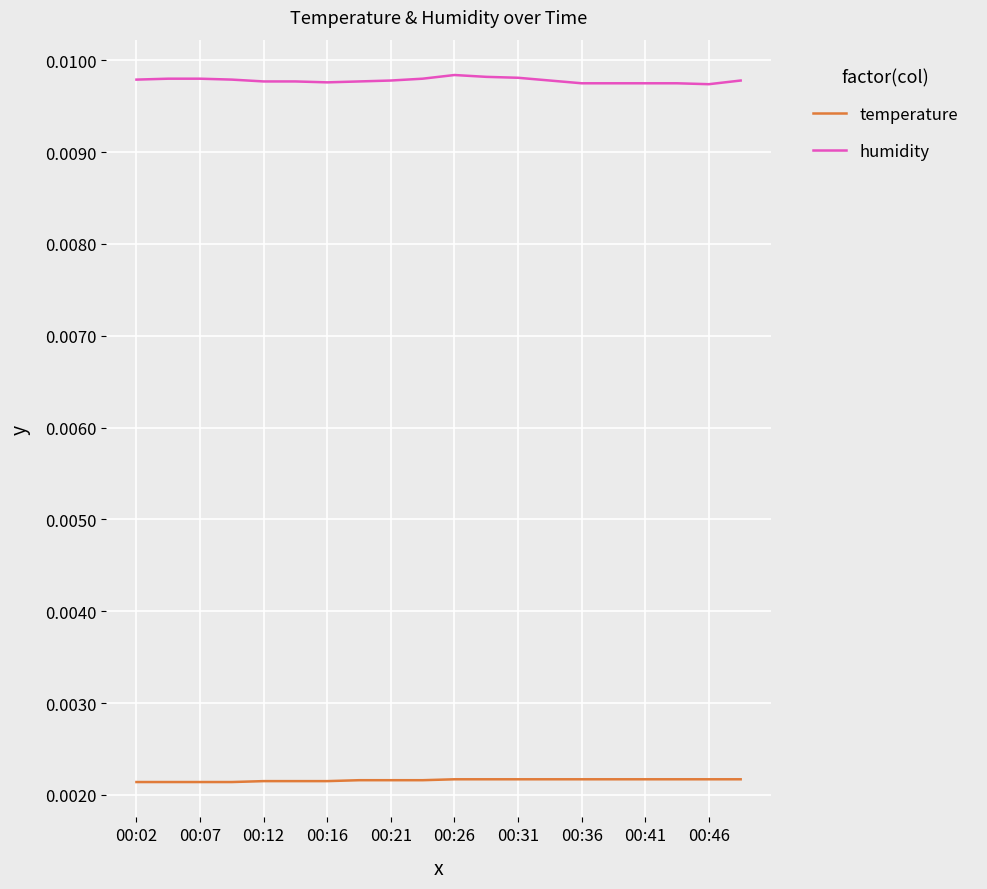

Which series has the largest total across all categories?

humidity